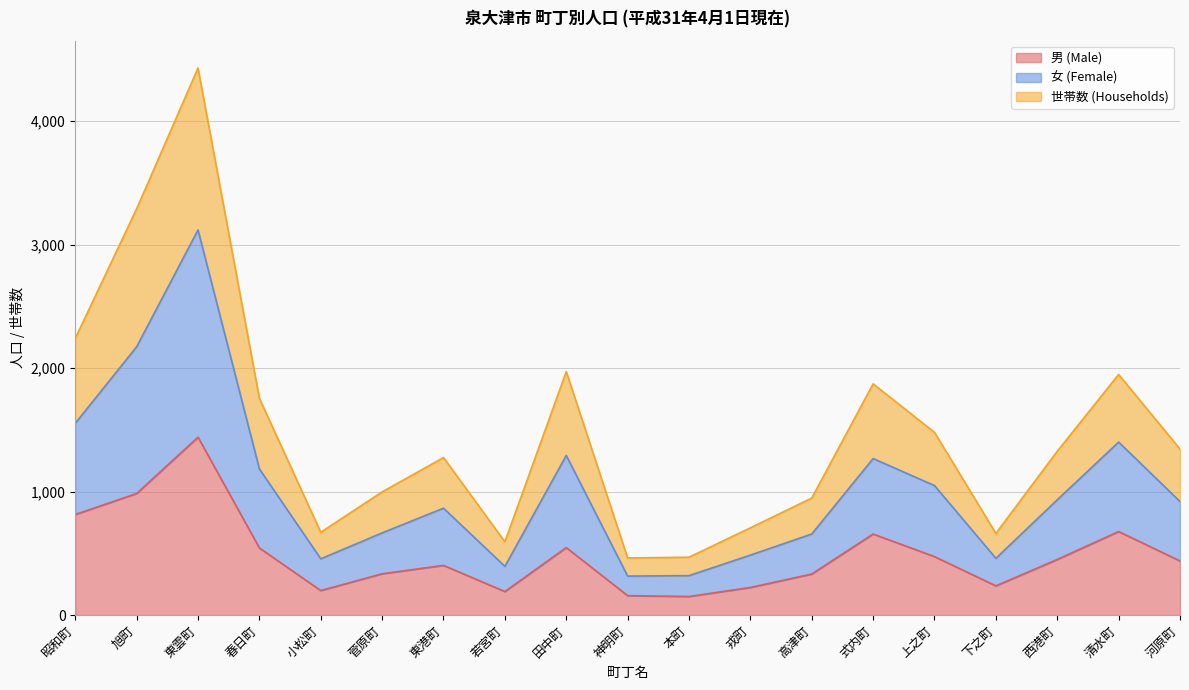

What is the sum of all 男 (Male) values?

9242